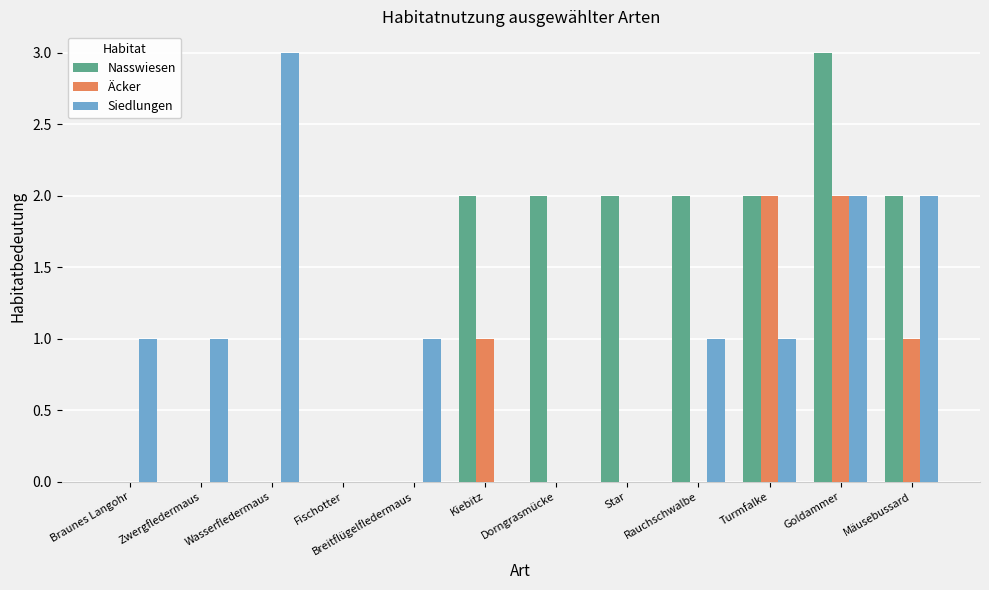

Is the value of Siedlungen at Braunes Langohr greater than the value of Nasswiesen at Fischotter?

Yes